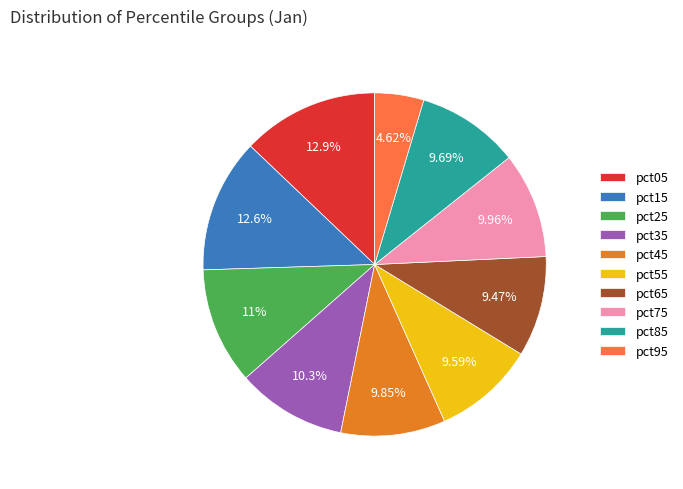

To the nearest percent, what is the difference between the largest and smallest slice percentages?

8%